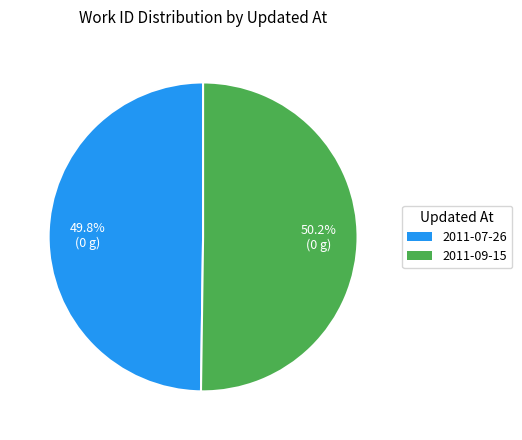

Count the number of slices in the pie.

2